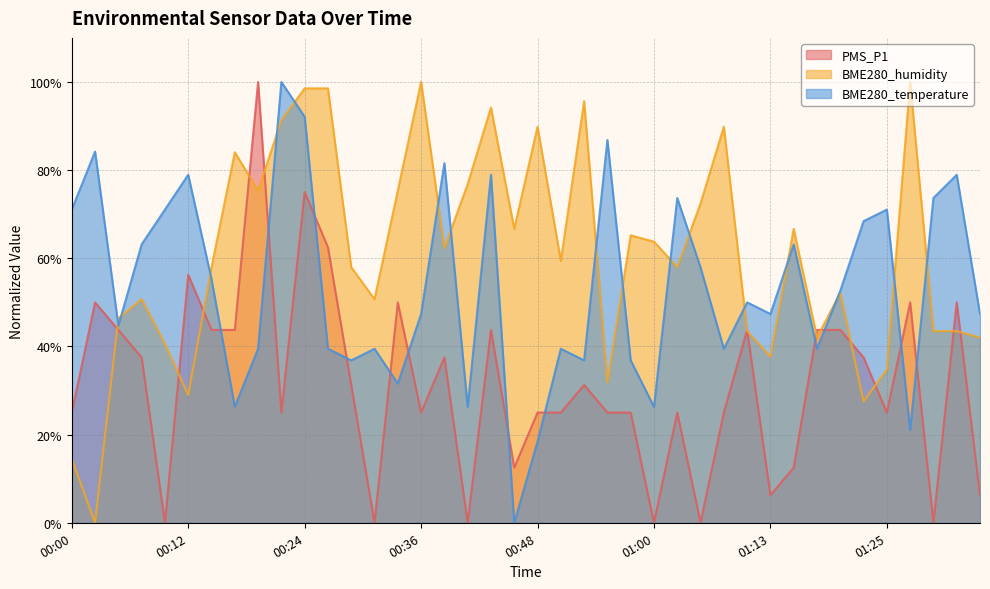

What is the maximum value shown in the chart?

100.0